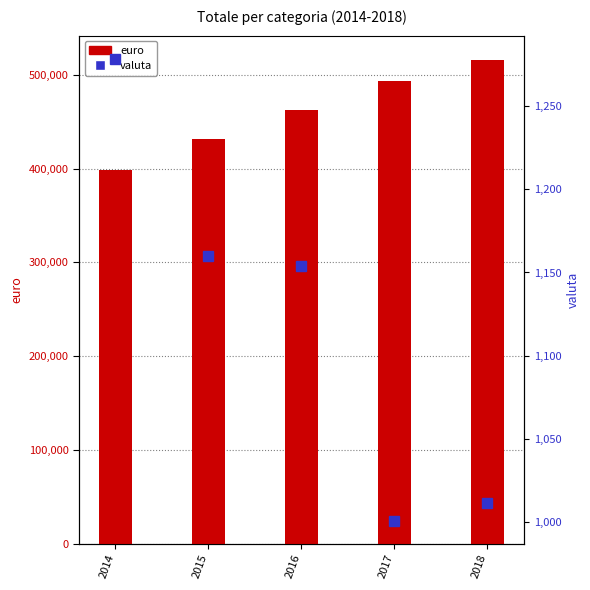

Reading left to right, extract all data points from this chart.

euro: 398603.1	431267.4	462816.9	493844.3	516116.8
valuta: 1278.6	1159.9	1153.8	1000.8	1011.1